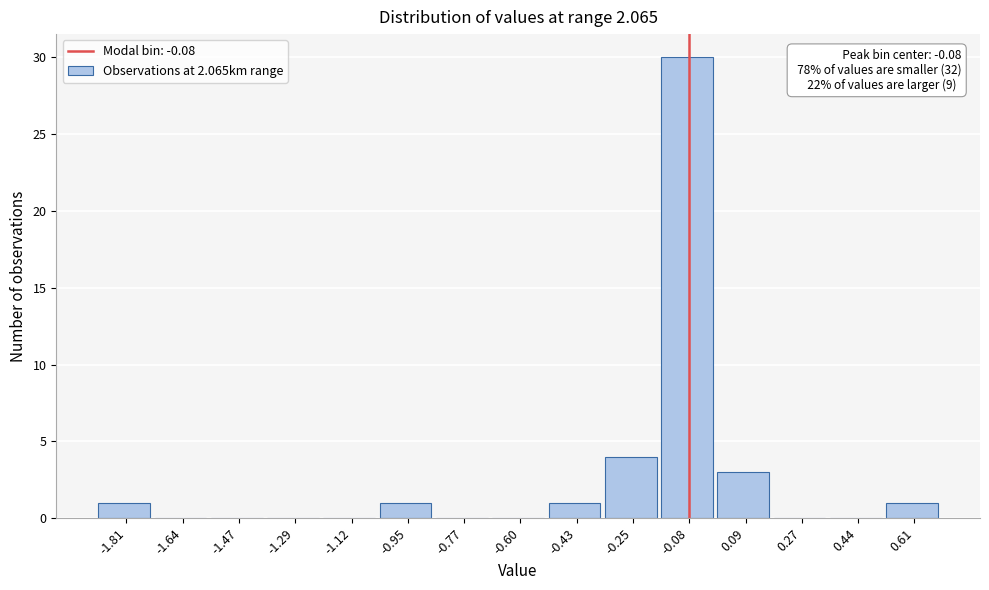

Over which range of the x-axis is the bar tallest?

-0.16 to 0.00